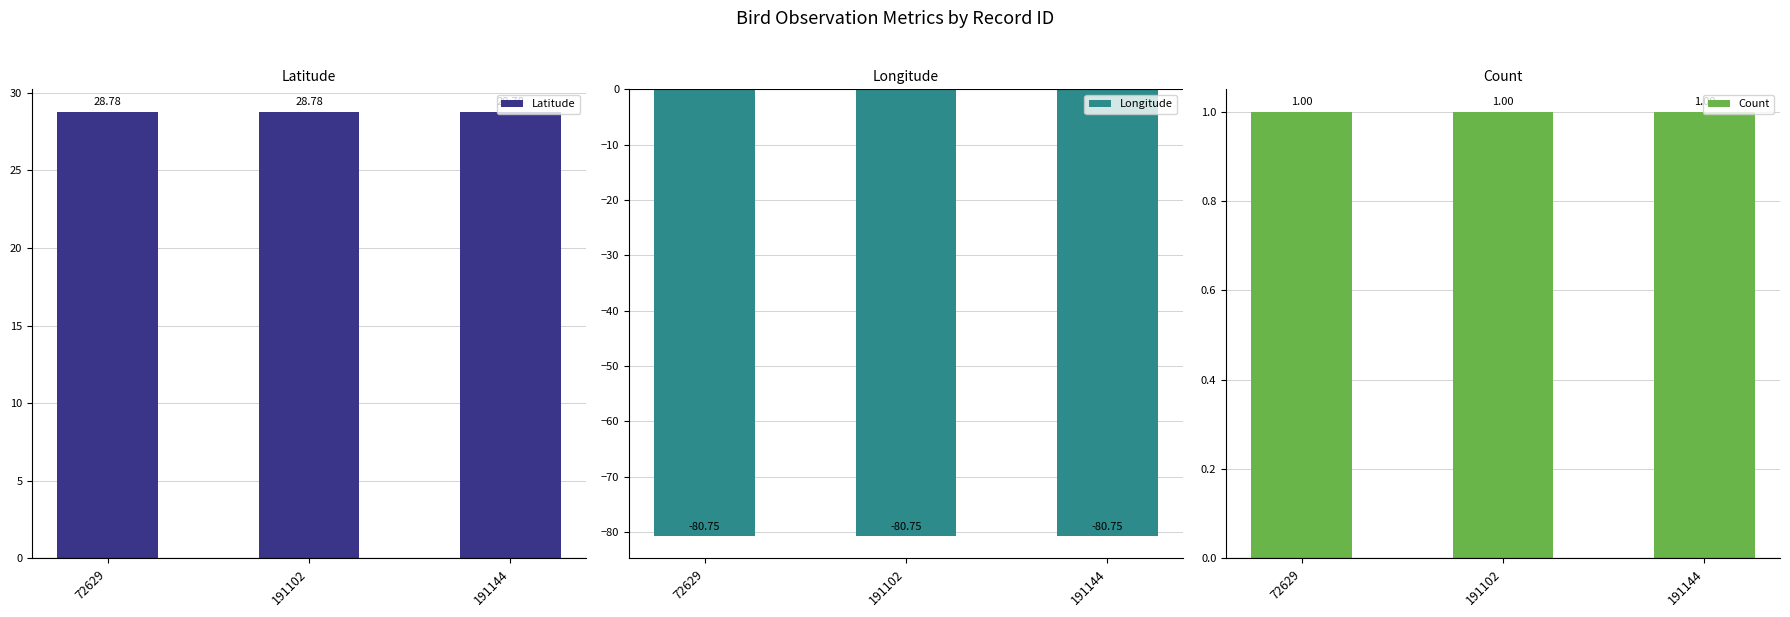

How many distinct data groups are displayed?

3